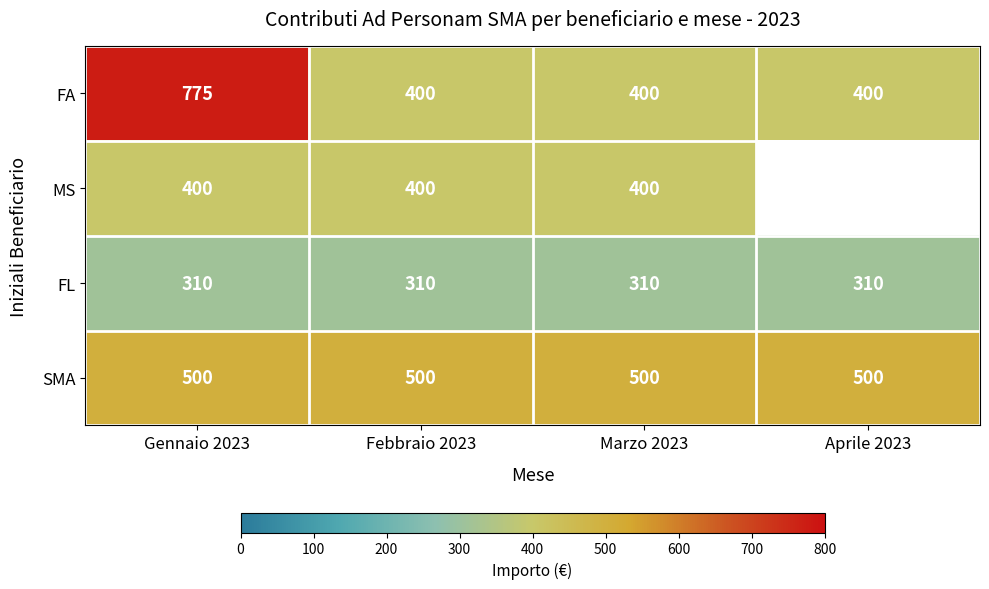

At which category is the sum across all series the highest?

Gennaio 2023